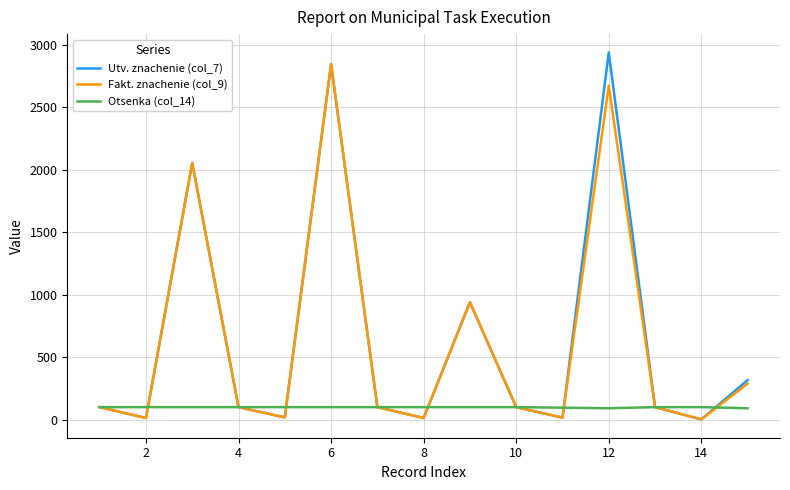

Which series has the largest range (max minus min)?

Utv. znachenie (col_7)